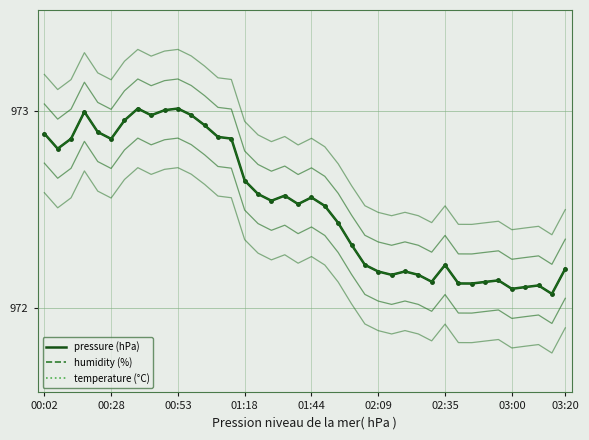

What is the sum of the humidity (%) values at 13 and 20?

168.2